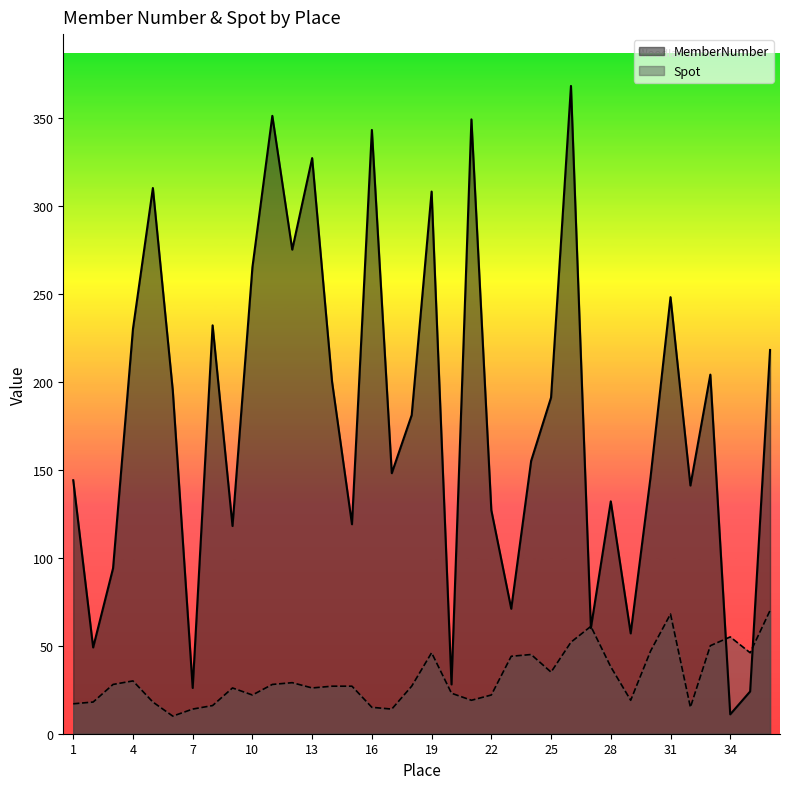

How many values in the MemberNumber series exceed 181?

17